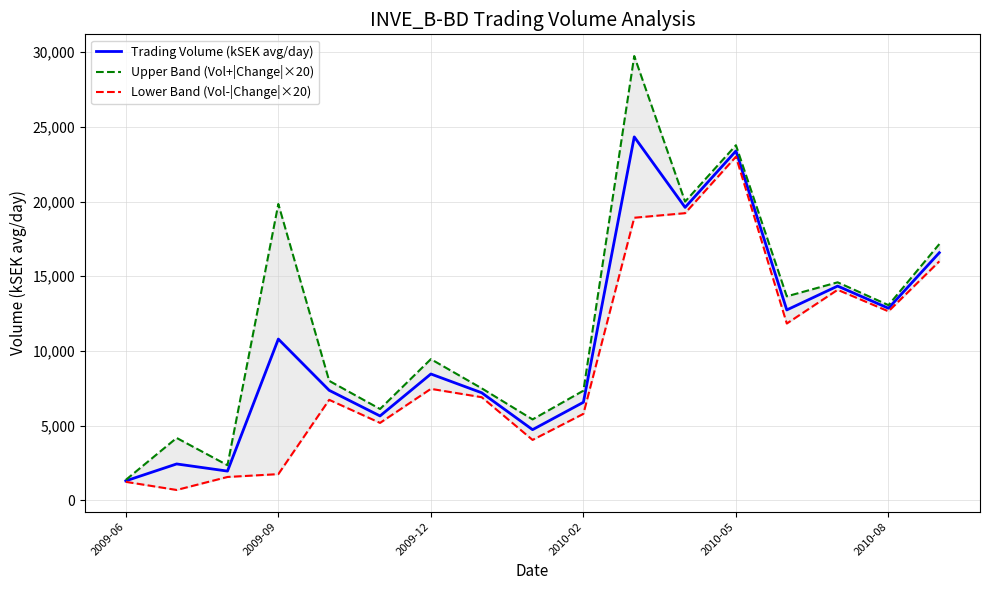

What is the lowest value of the Upper Band (Vol+|Change|×20) series?

1366.0